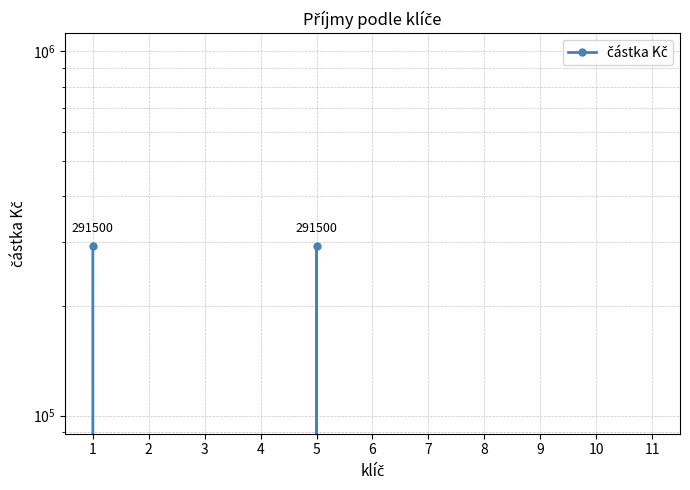

Which has a higher value, 6 or 5?

5